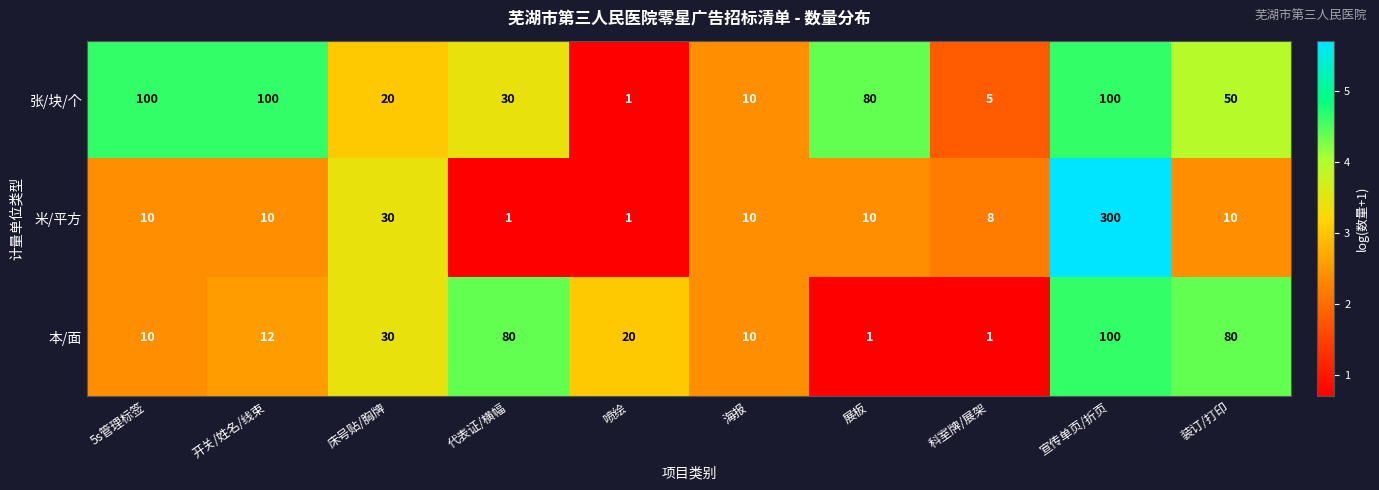

How many series are shown in this chart?

3